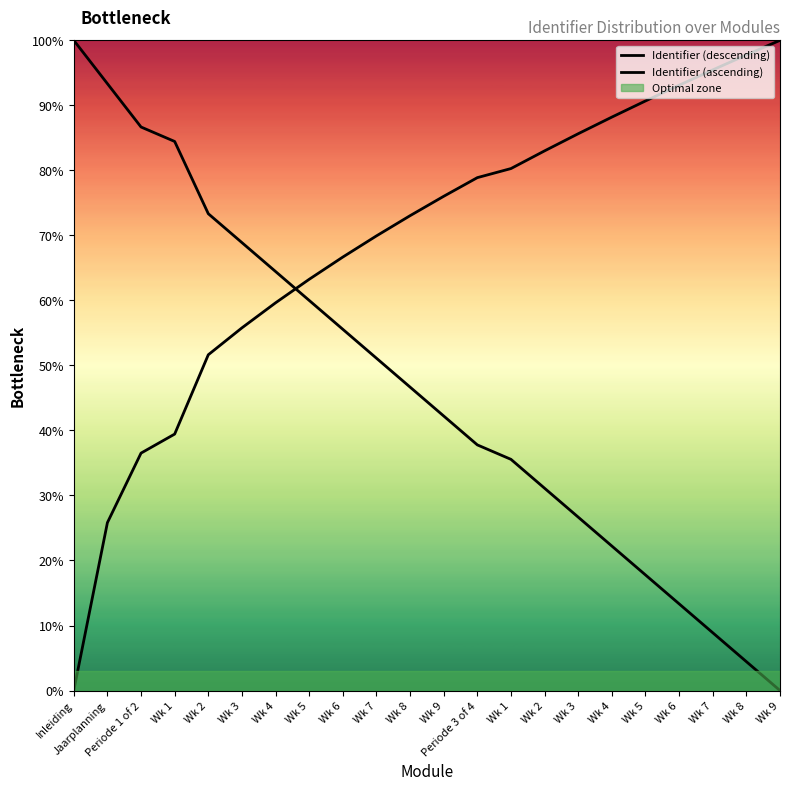

How many values in Identifier (ascending) are above zero?

21